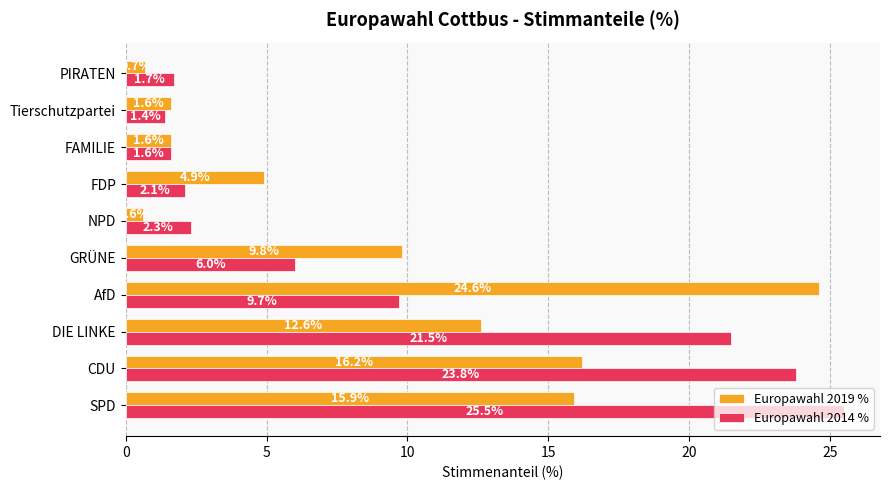

What is the difference between the second highest and minimum values in the Europawahl 2019 % series?

15.6